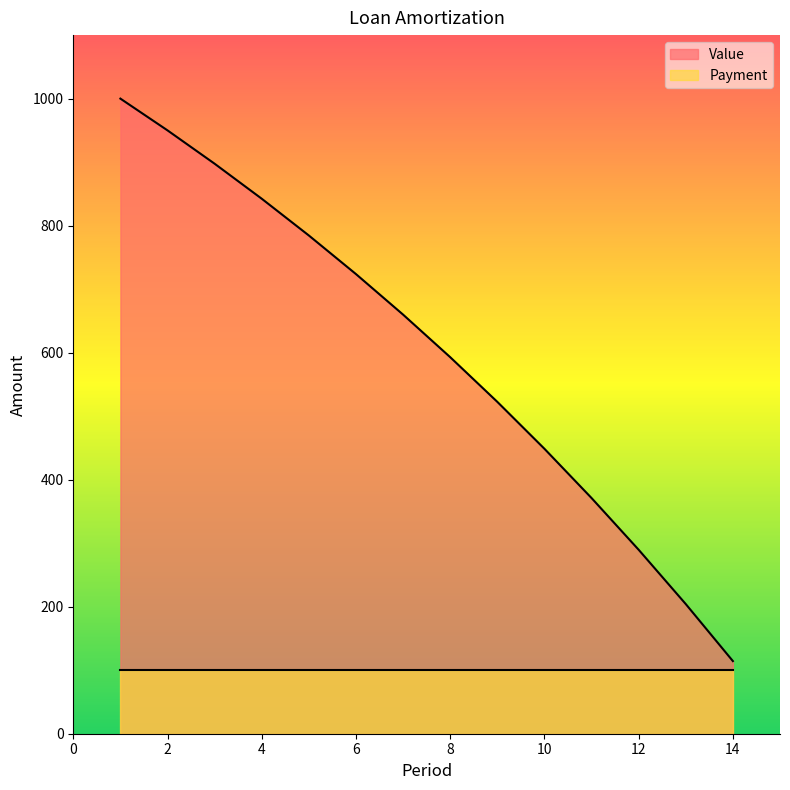

True or false: the data shows 1364.4 at 5.

False